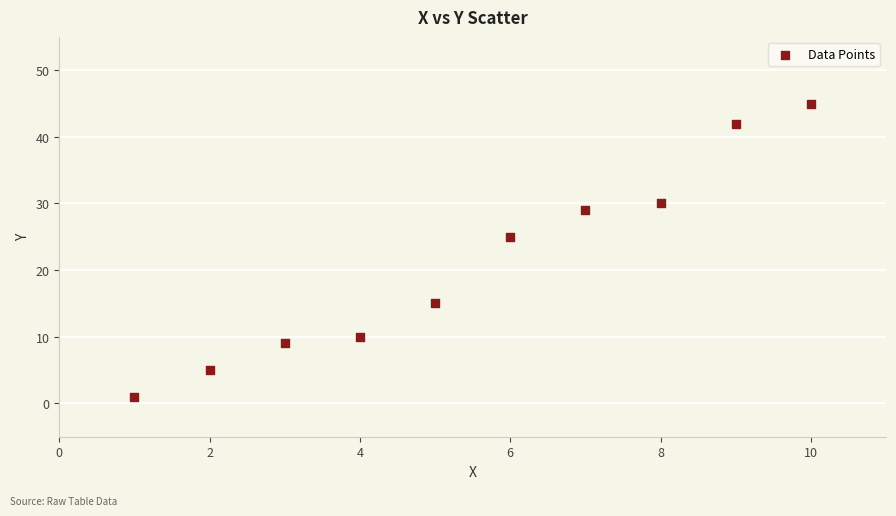

What is the range of Y values (max minus min)?

44